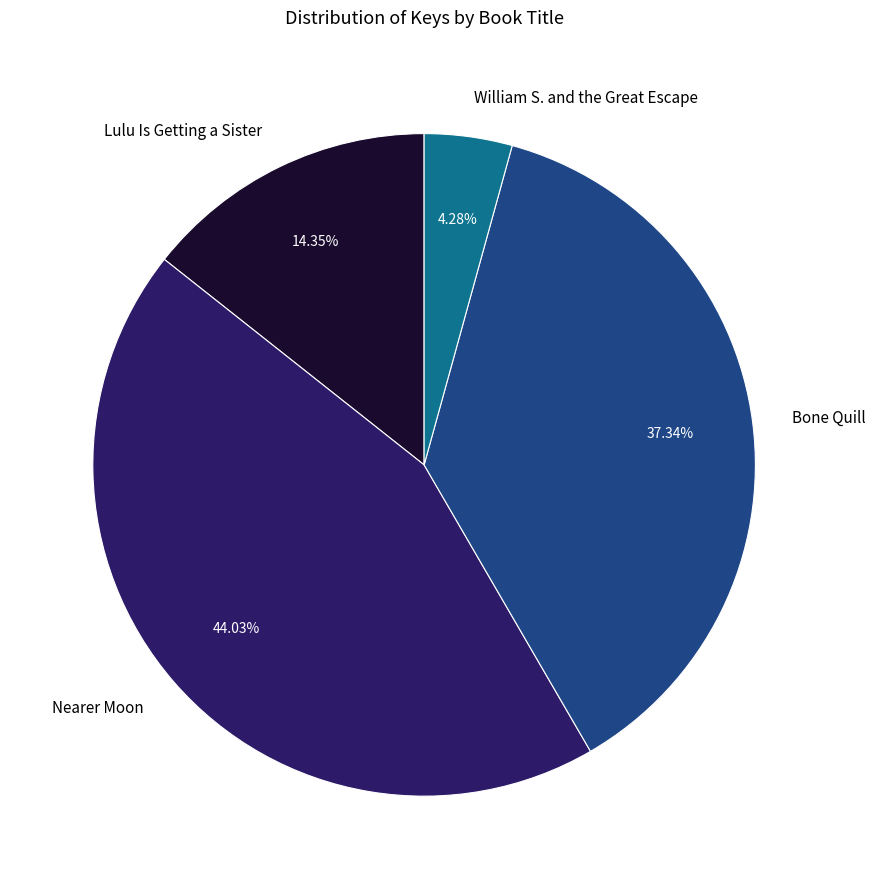

True or false: Nearer Moon accounts for 50% of the total.

False